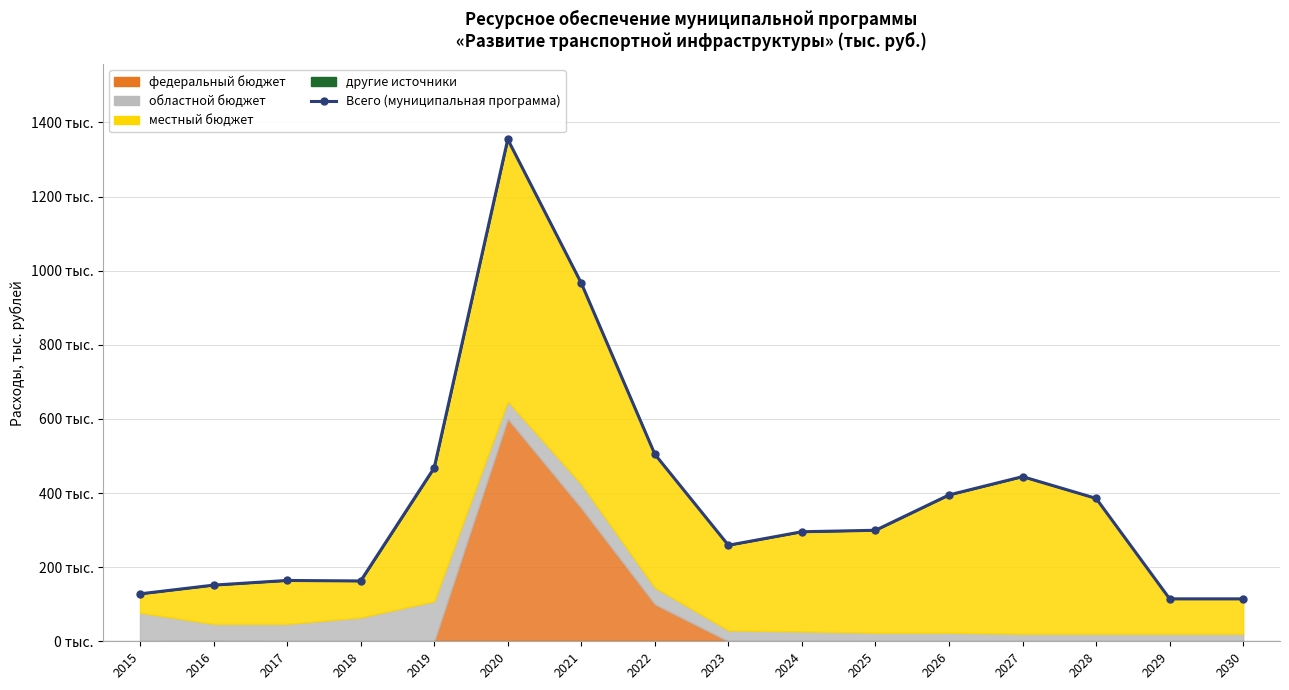

Is it true that the value at 2026 is 582798.3?

False